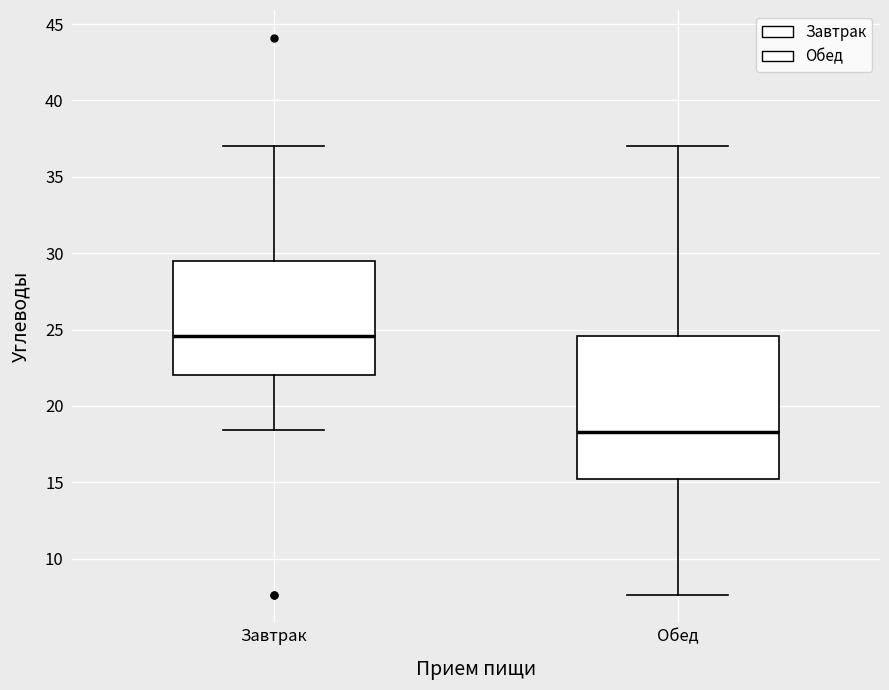

Comparing the boxes themselves (not the whiskers), which one is the tallest?

Обед